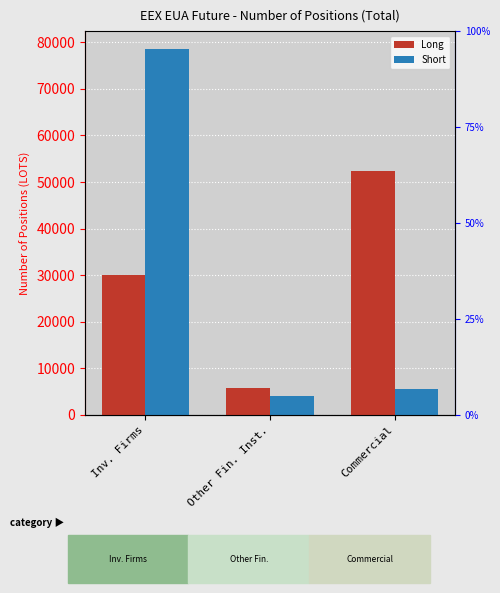

Is the value of Long at Other Fin. Inst. greater than the value of Short at Commercial?

Yes